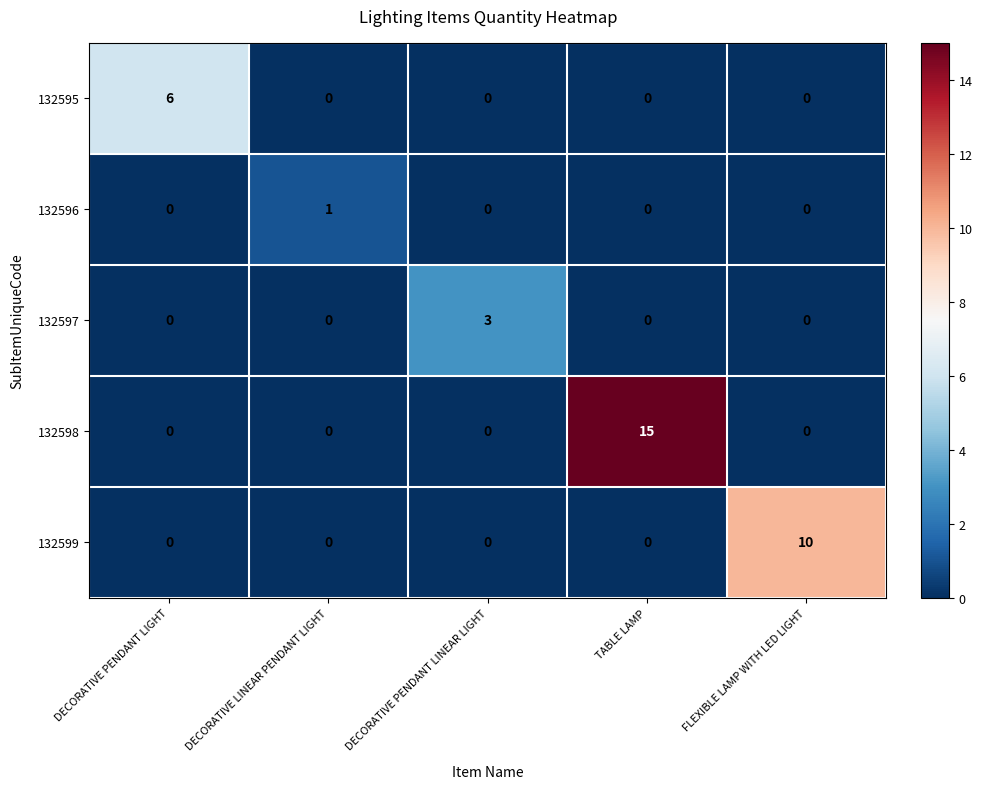

Which series has the widest spread of values?

132598